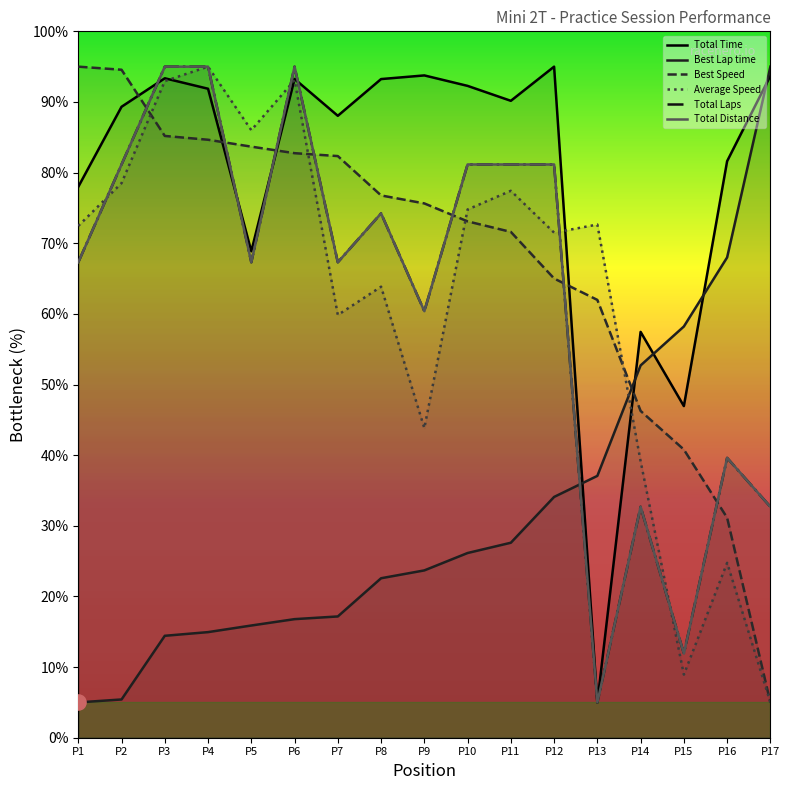

Which series has the largest Y range (max minus min)?

Total Time